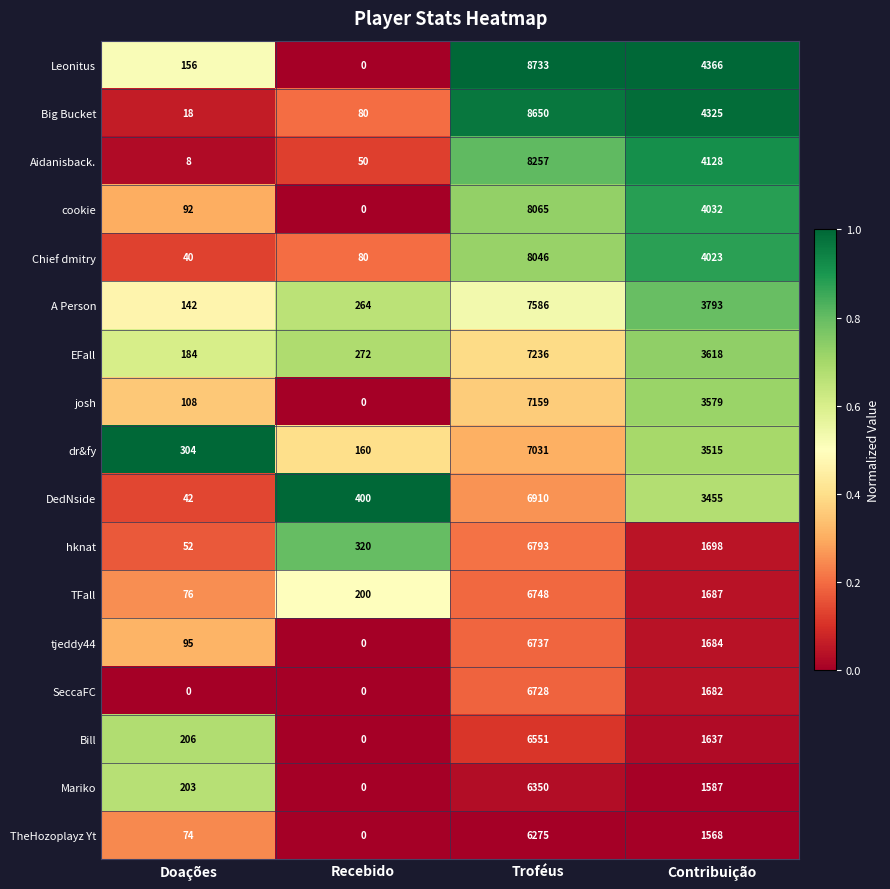

Rank the categories by TheHozoplayz Yt value from lowest to highest.

Recebido, Doações, Contribuição, Troféus